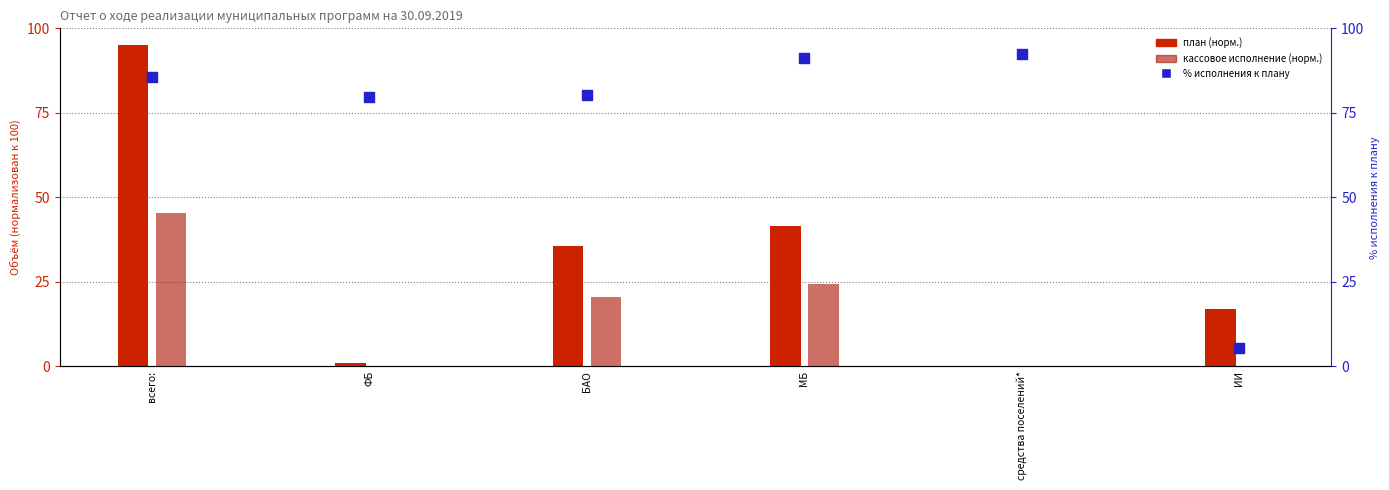

Which series has the widest spread of Y values?

Утвержденный план